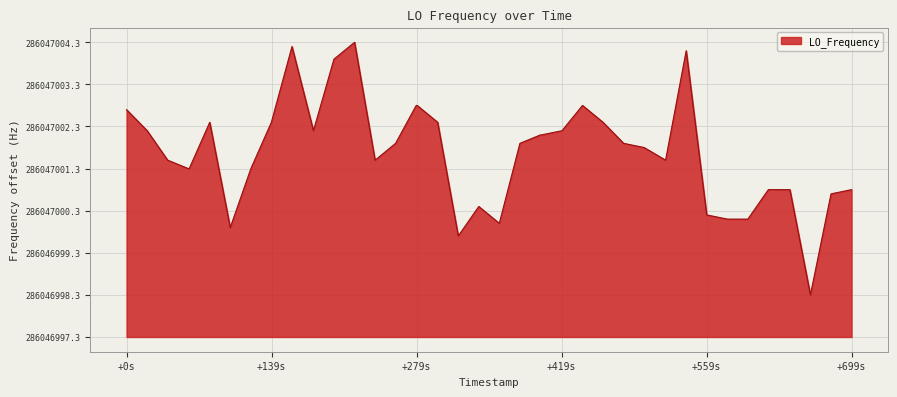

Does the chart have visible grid lines?

Yes